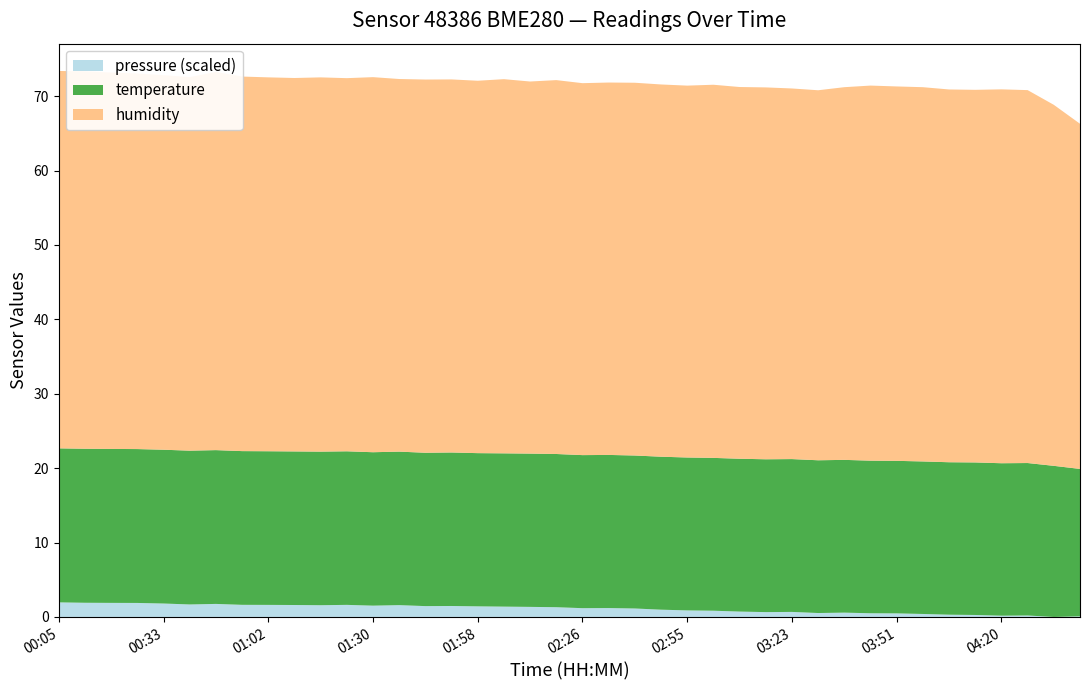

Does the chart have visible grid lines?

No